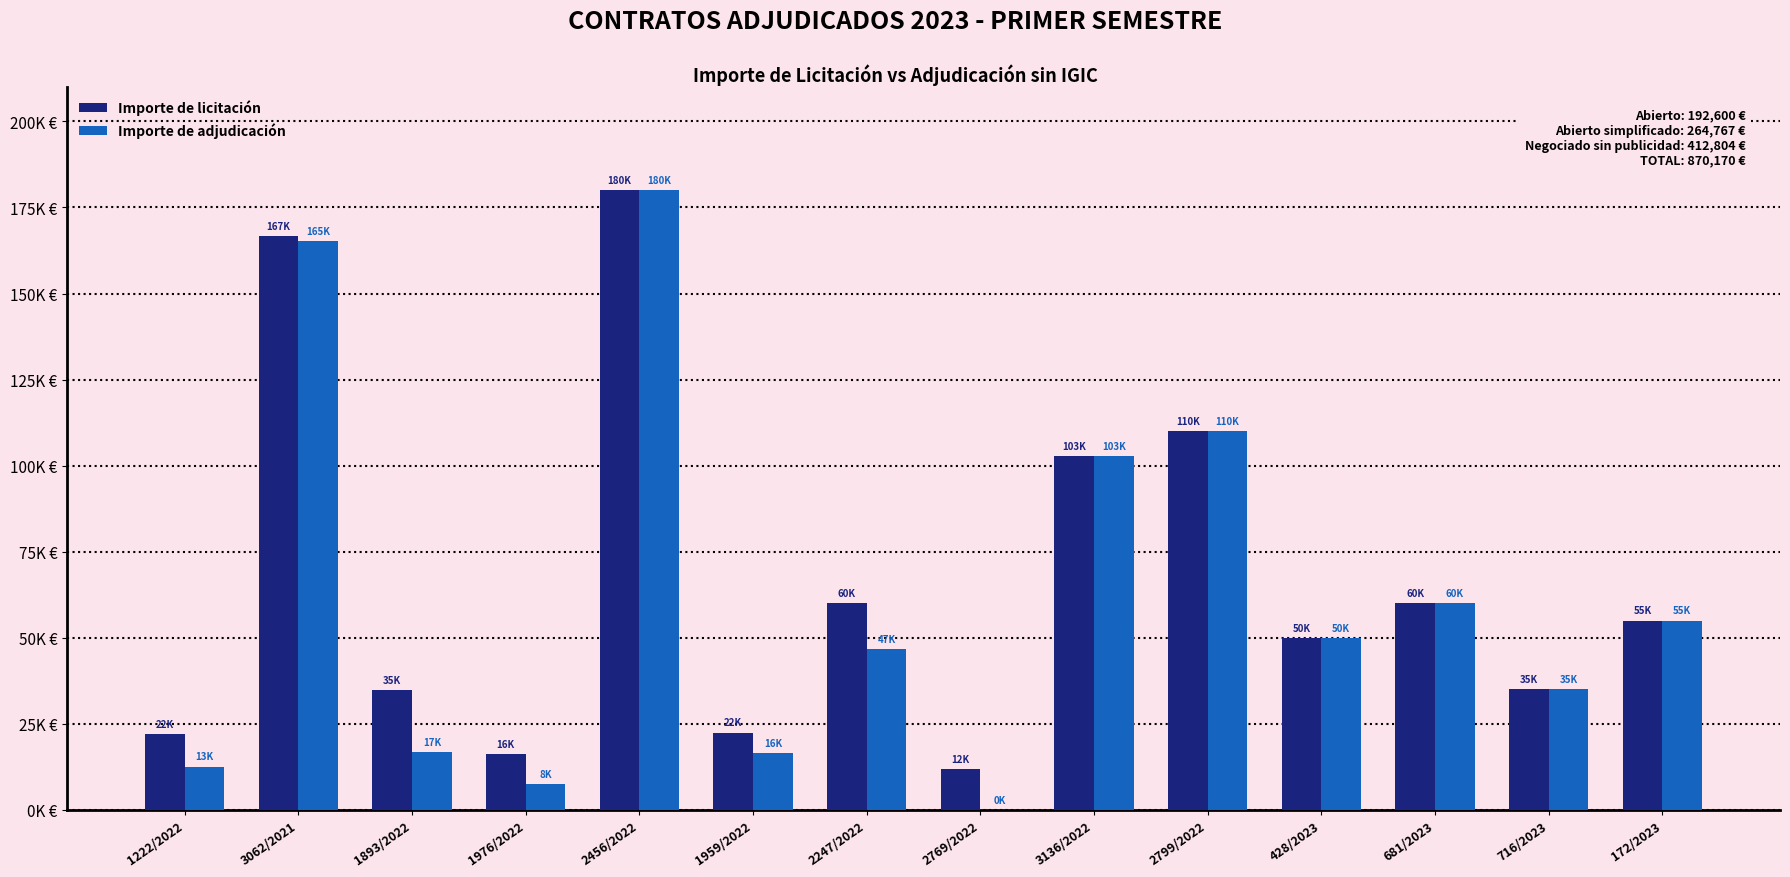

What are all the series names shown in the legend?

Importe de licitación, Importe de adjudicación